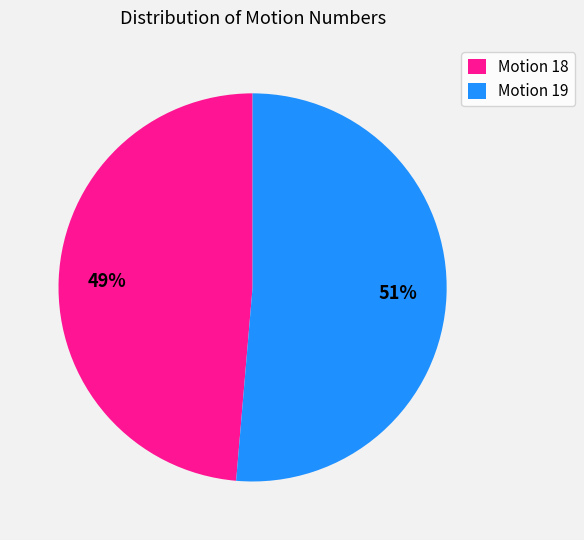

Which category has the biggest portion of the pie?

Motion 19